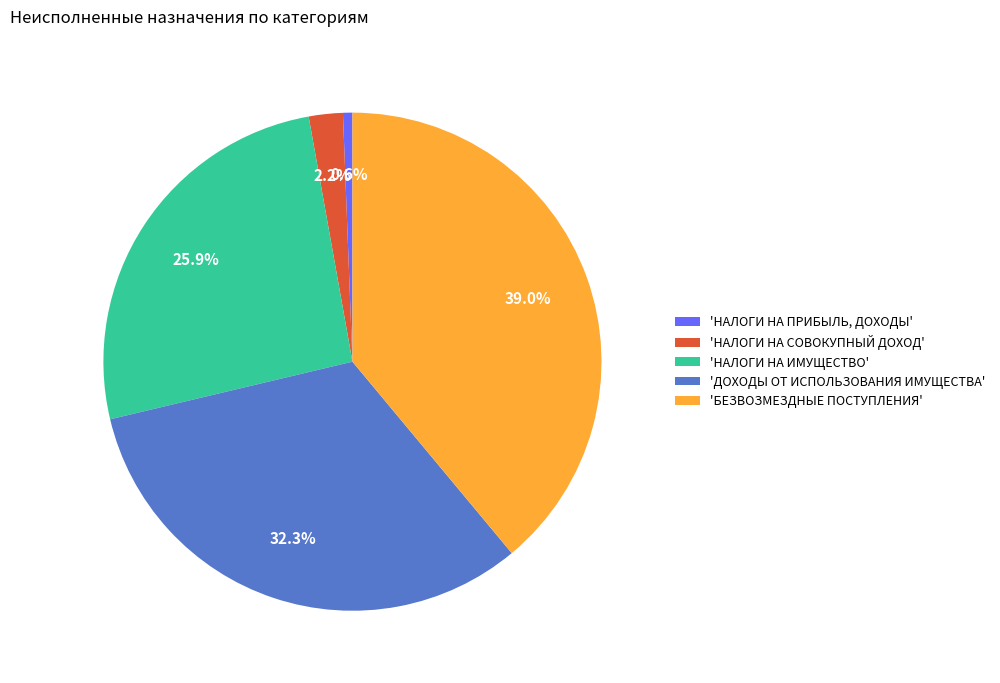

Which category has the smallest portion of the pie?

'НАЛОГИ НА ПРИБЫЛЬ, ДОХОДЫ'